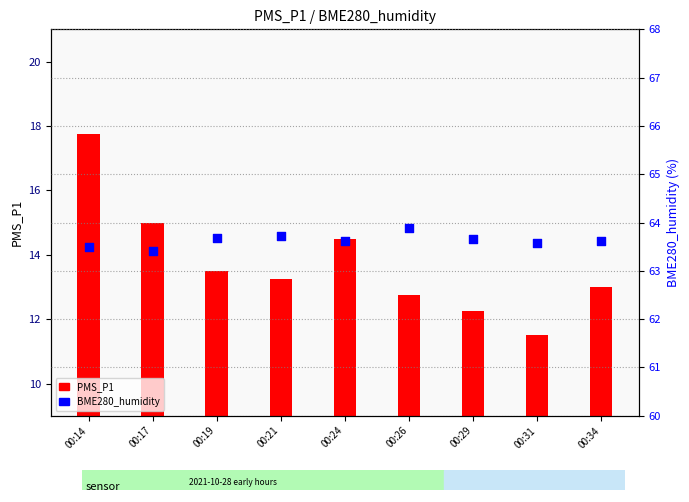

Which series has the largest total across all categories?

BME280_humidity